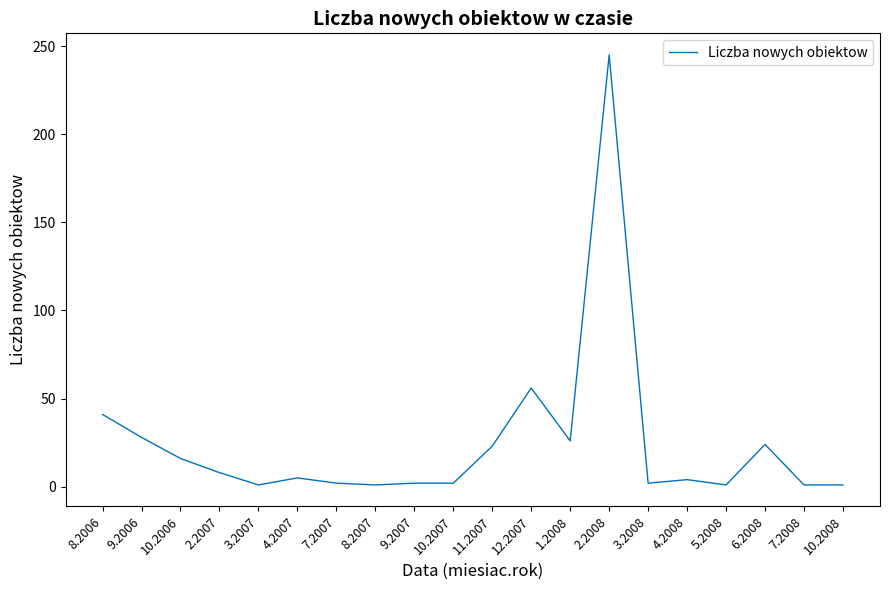

Which label corresponds to the largest value in the chart?

2.2008